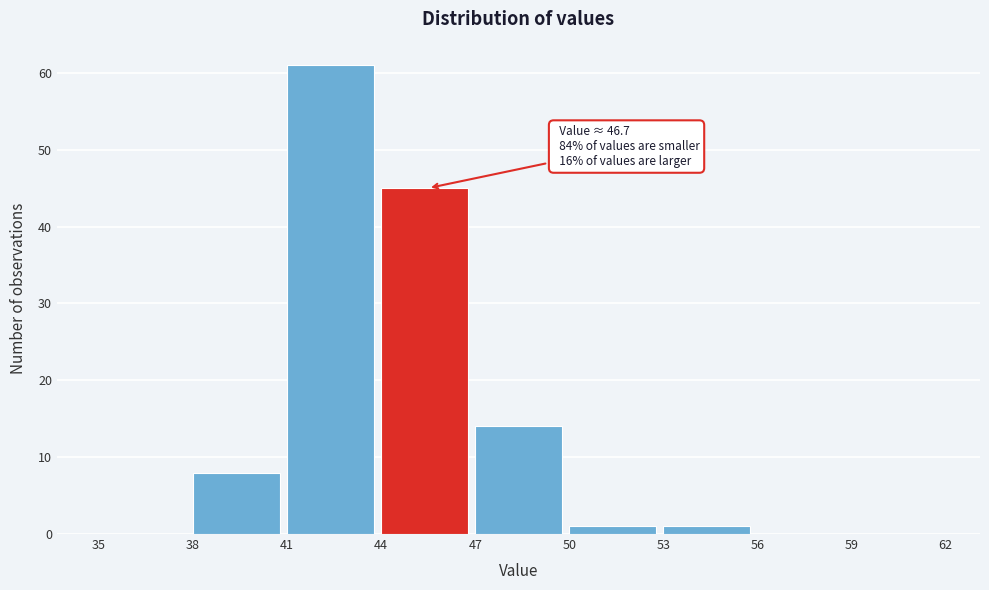

Which range on the x-axis has the tallest bar?

41 to 44